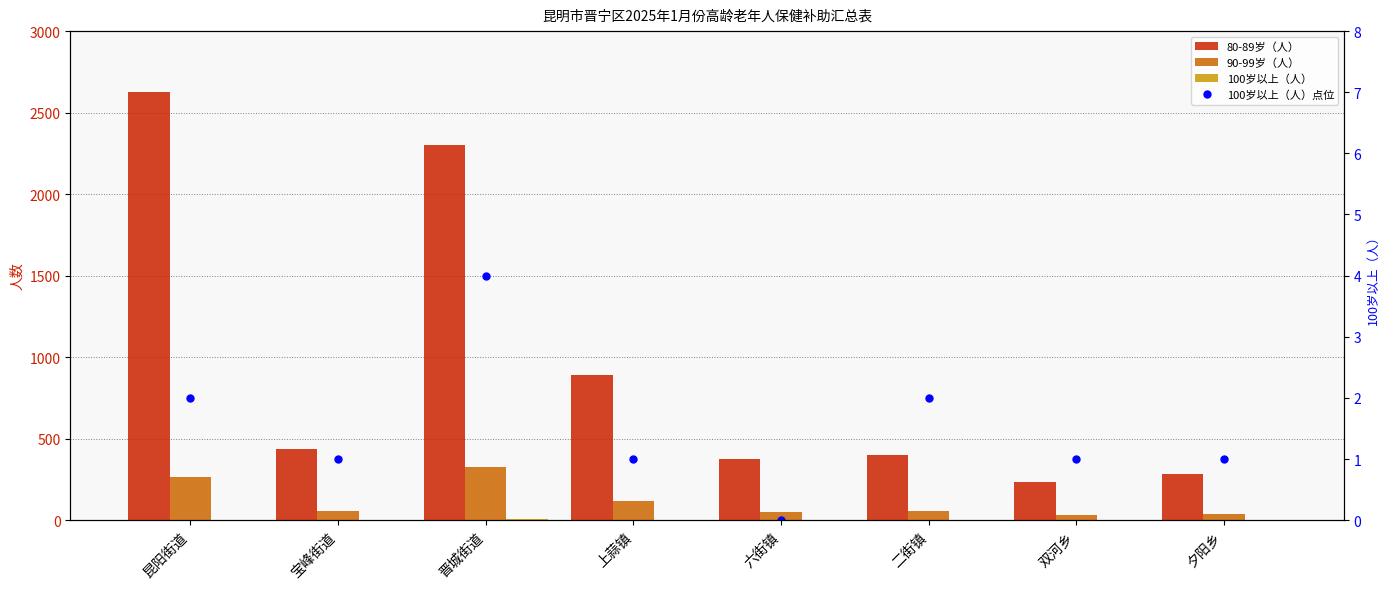

At which category does the chart reach its minimum across all series?

六街镇